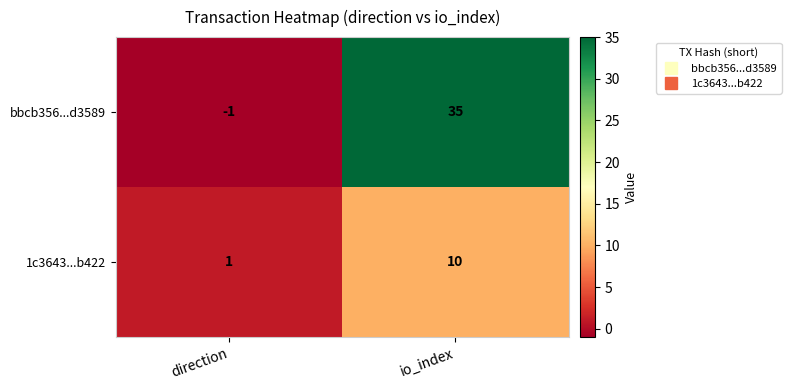

How many values in the bbcb356...d3589 series are below 35?

1